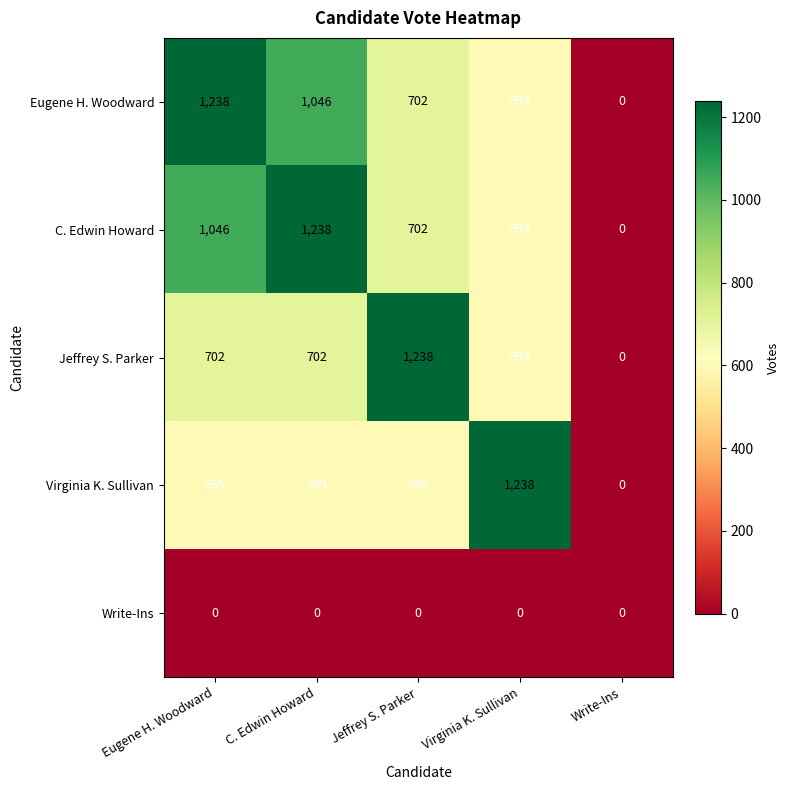

Rank the series at C. Edwin Howard from lowest to highest value.

Write-Ins, Virginia K. Sullivan, Jeffrey S. Parker, Eugene H. Woodward, C. Edwin Howard